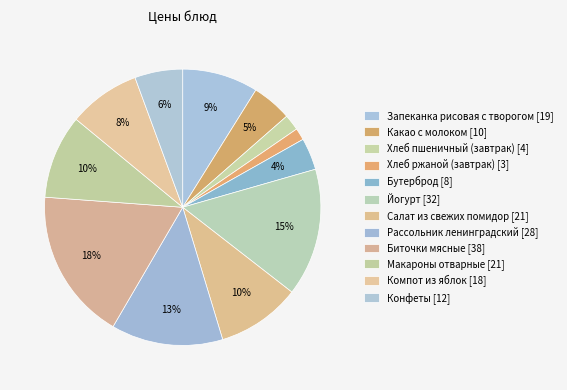

Count the number of slices in the pie.

12